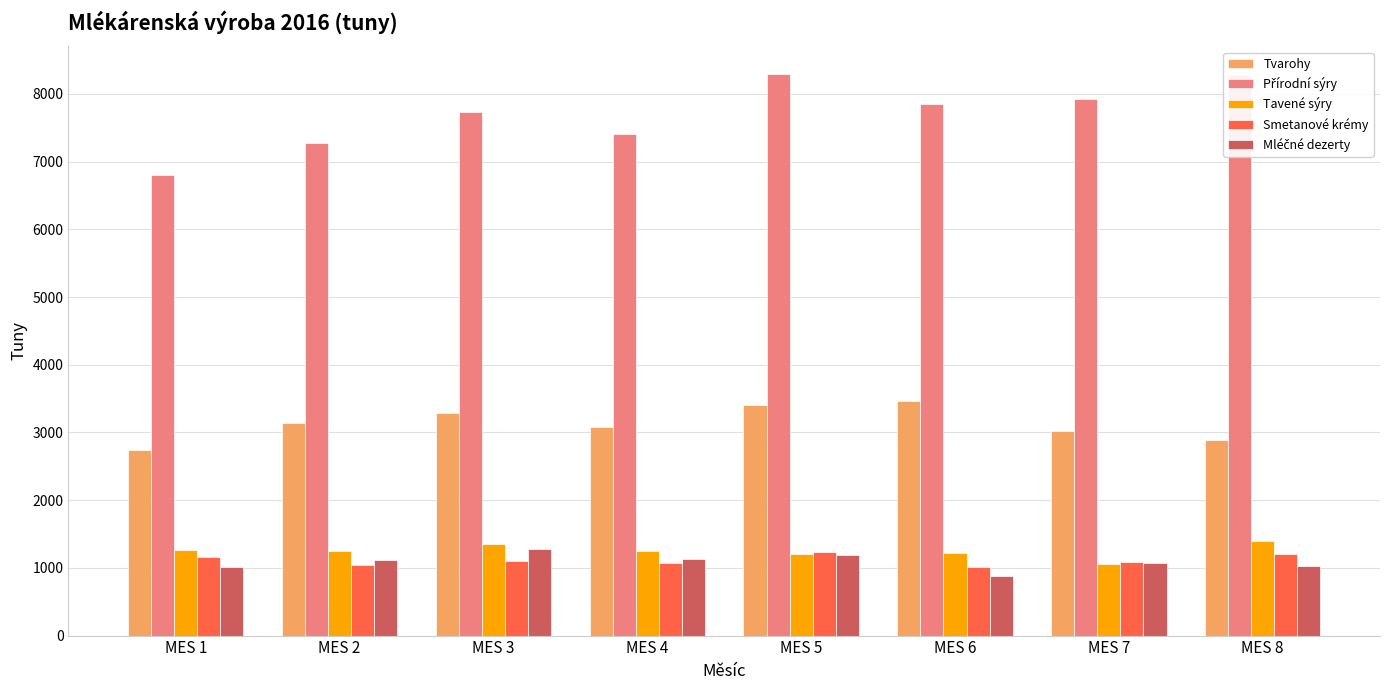

What is the sum of the Tavené sýry values at MES 8 and MES 4?

2643.8